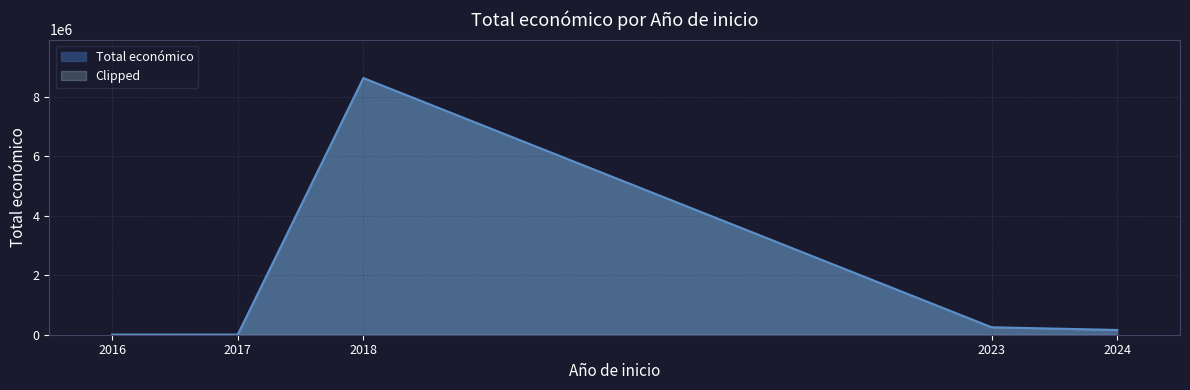

What is the change in value from 2023 to 2024?

-91600